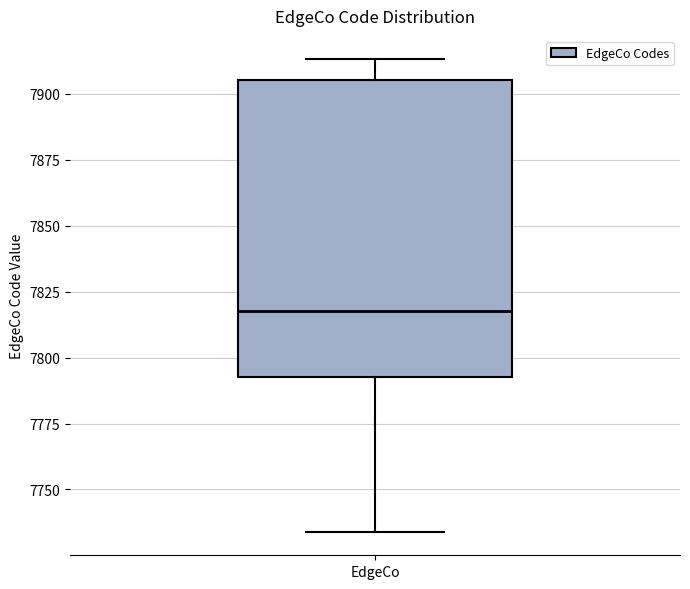

Where does the lower whisker of the box for EdgeCo end on the y-axis? The values are not printed on the chart, so give them approximately, as read against the axis.

7735